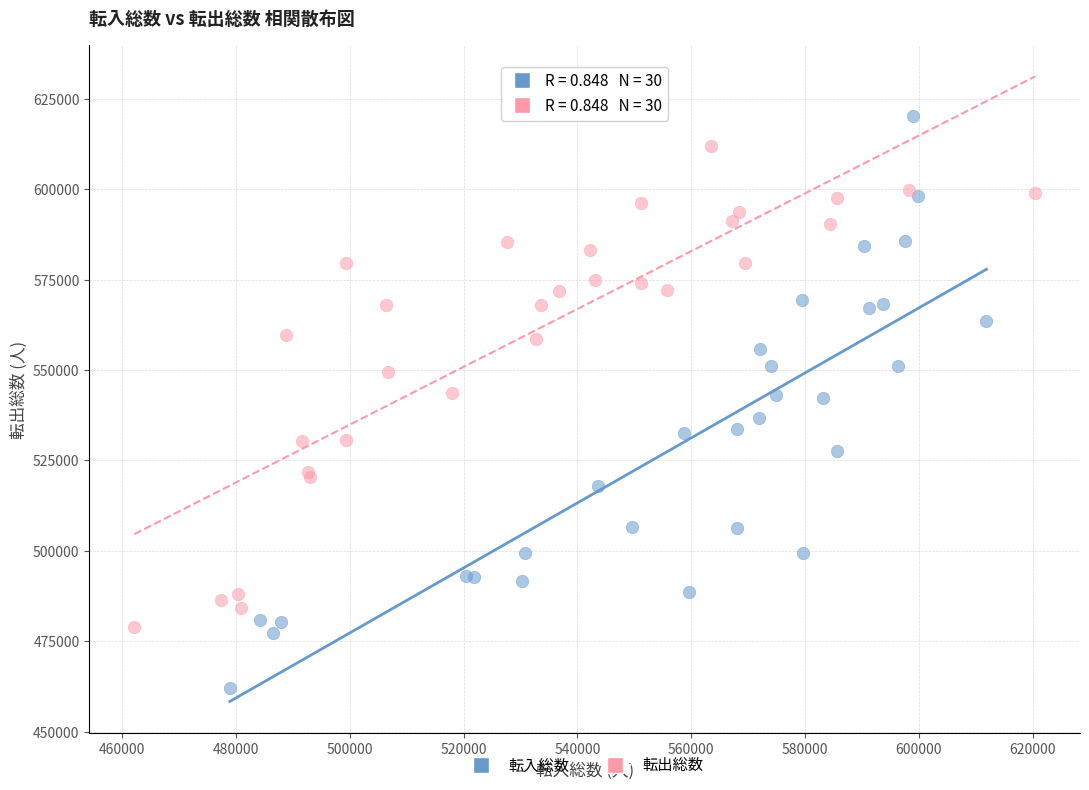

Which series has the largest Y range (max minus min)?

転入総数